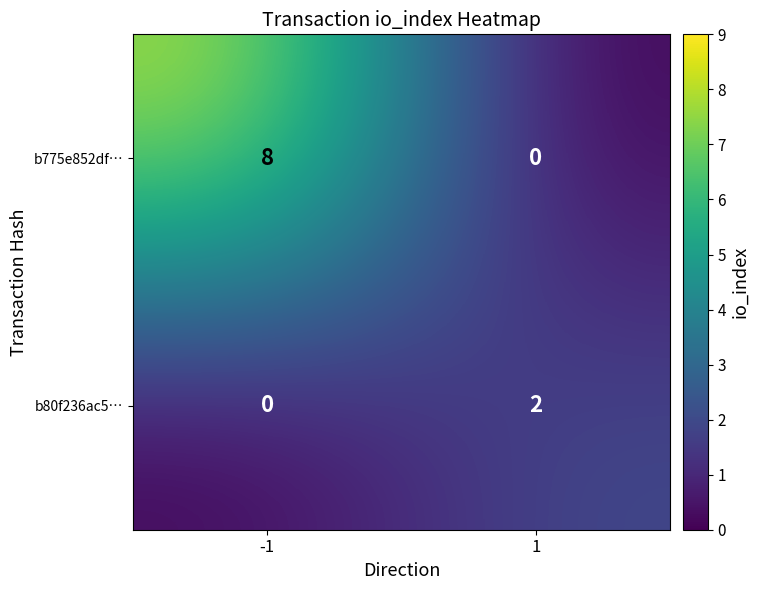

What is the greatest value displayed?

8